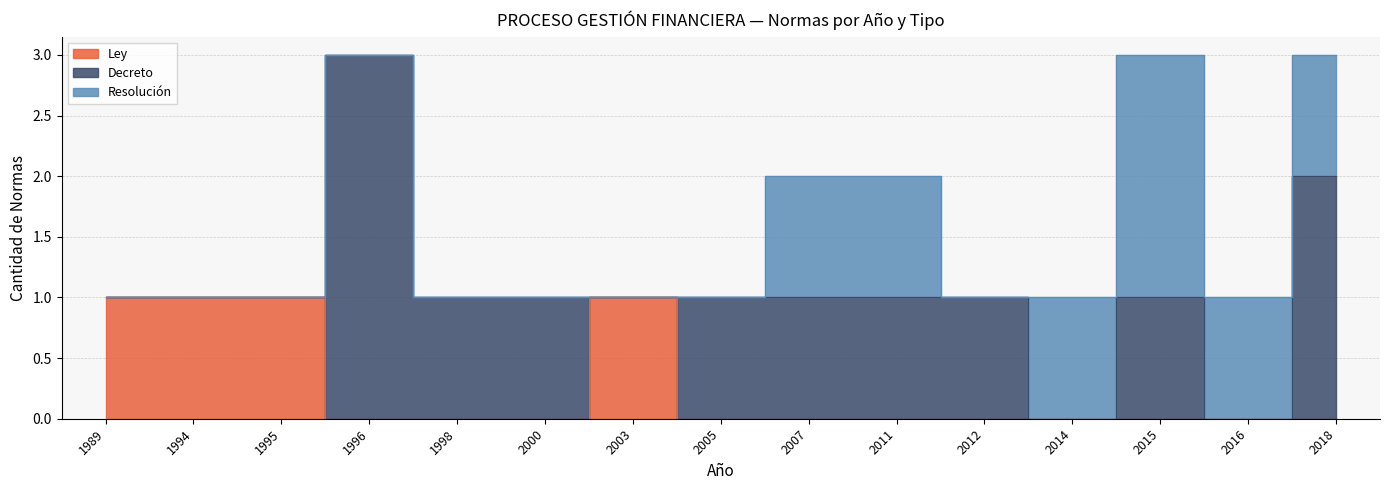

What is the value of the Ley point at the 7th from the left?

1